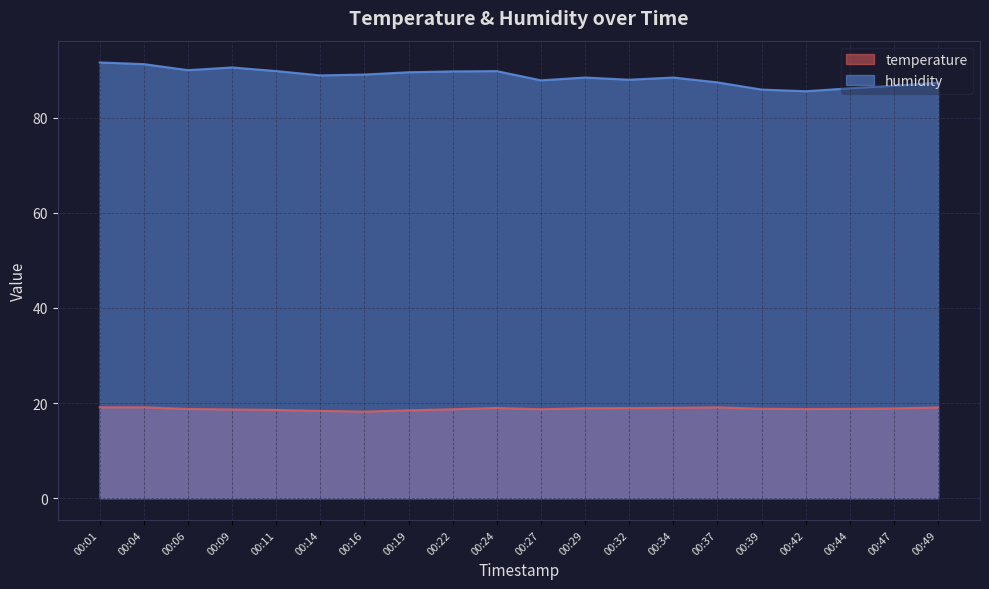

How many interior local valleys does the temperature series have?

3